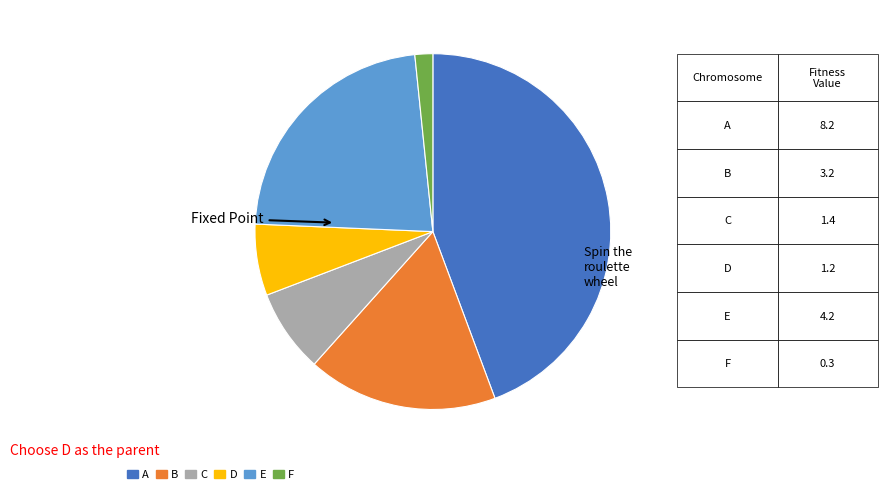

Does E represent more than half of the total?

No